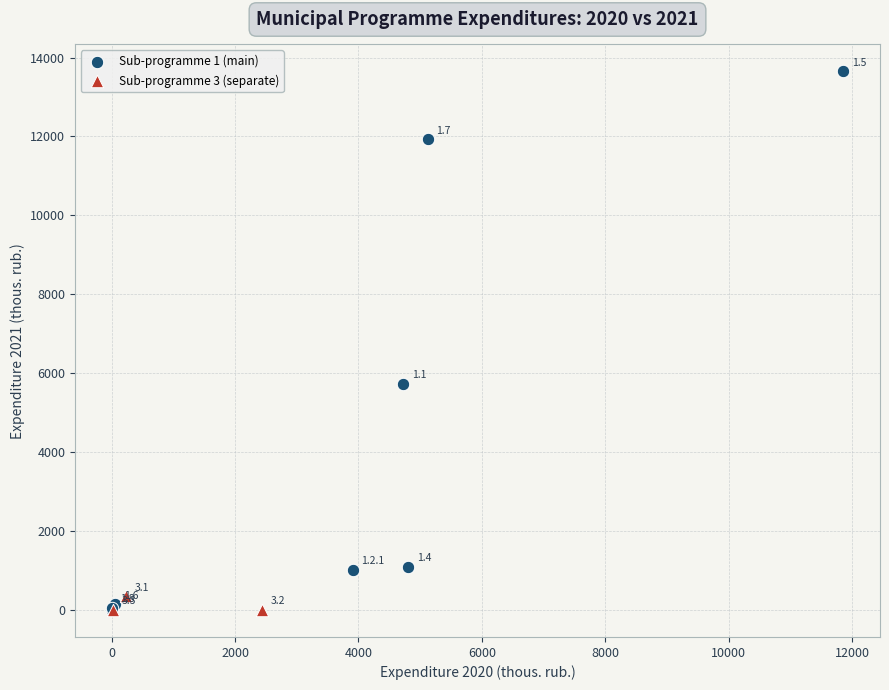

Which series contains the highest Y value?

Sub-programme 1 (main)